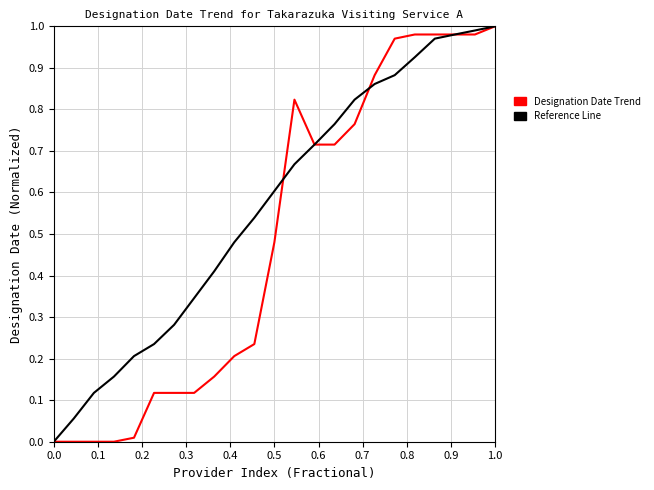

Is this an area chart (filled region under the line)?

No